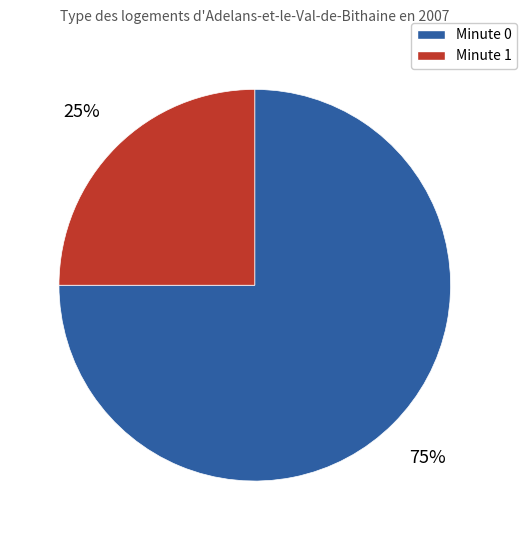

What is the largest slice in the pie chart?

Minute 0